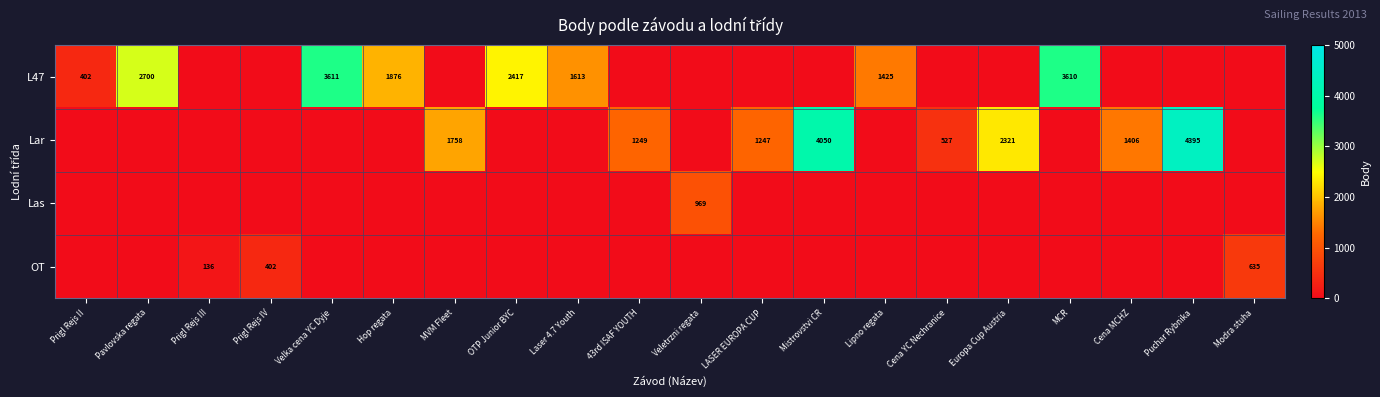

Which series has the widest spread of values?

Lar